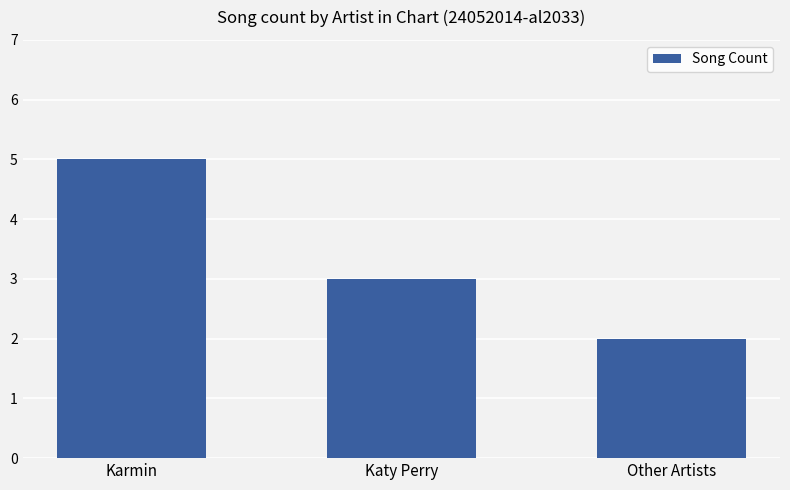

At which category does the chart reach its peak across all series?

Karmin